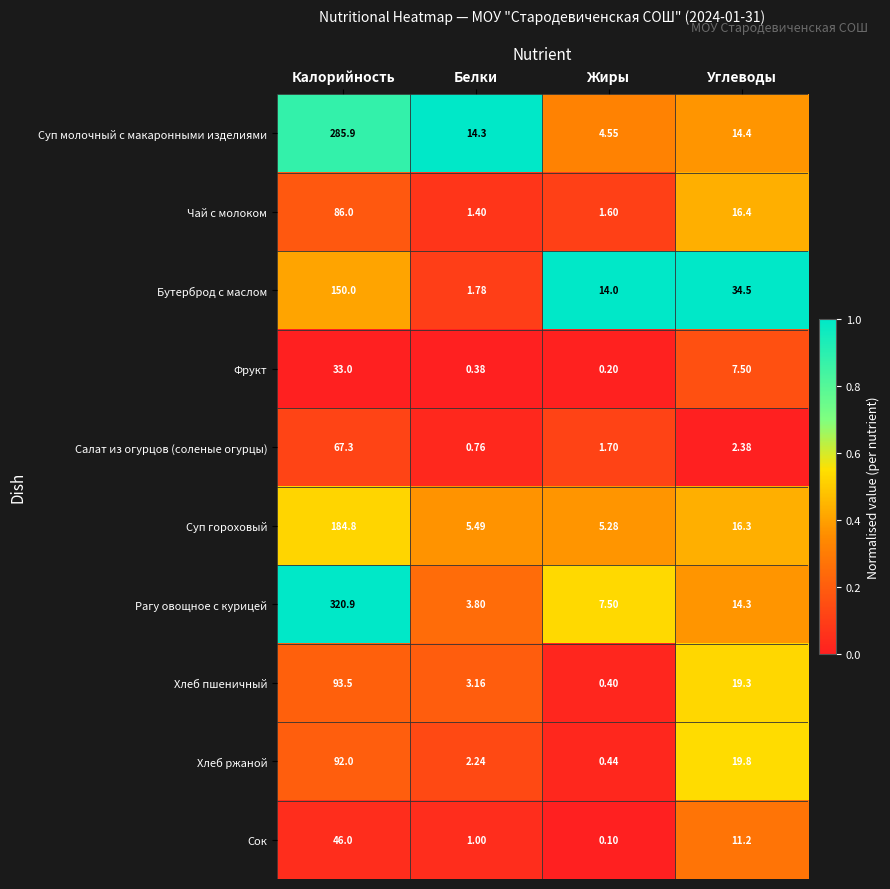

At how many categories does at least one series exceed 0?

4